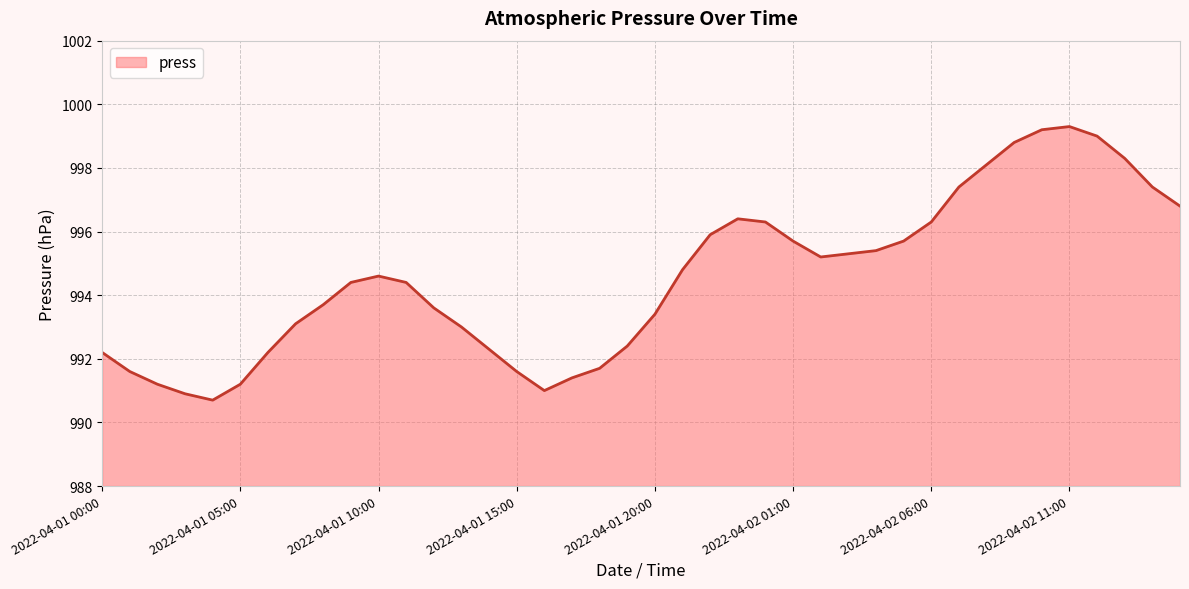

What is the greatest value displayed?

999.3